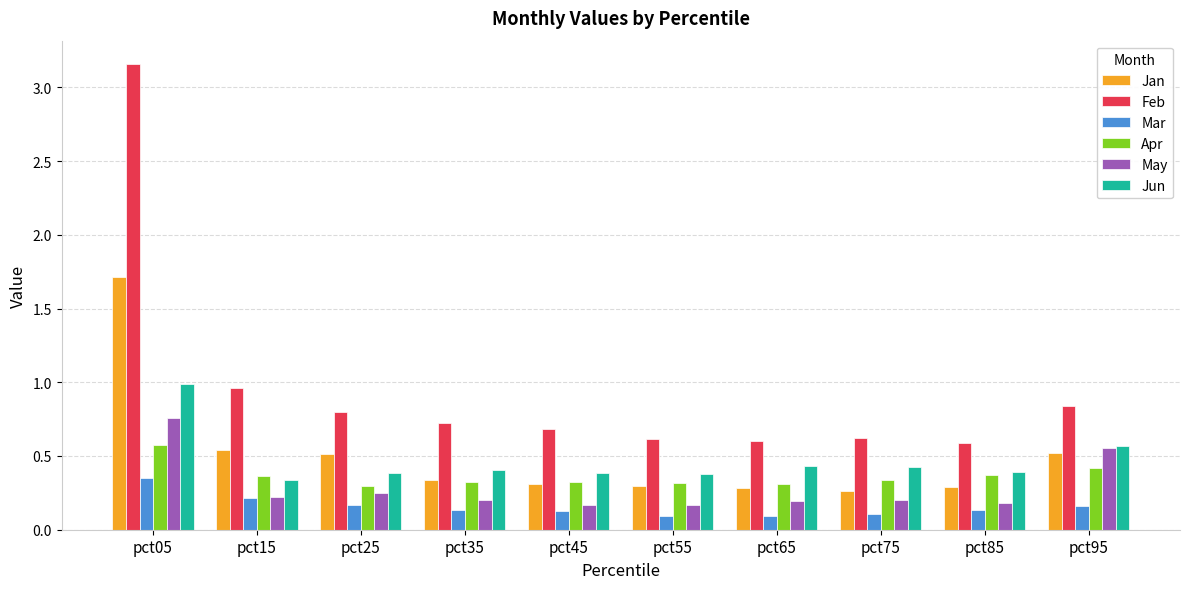

What is the sum of the May values at pct05 and pct85?

0.9